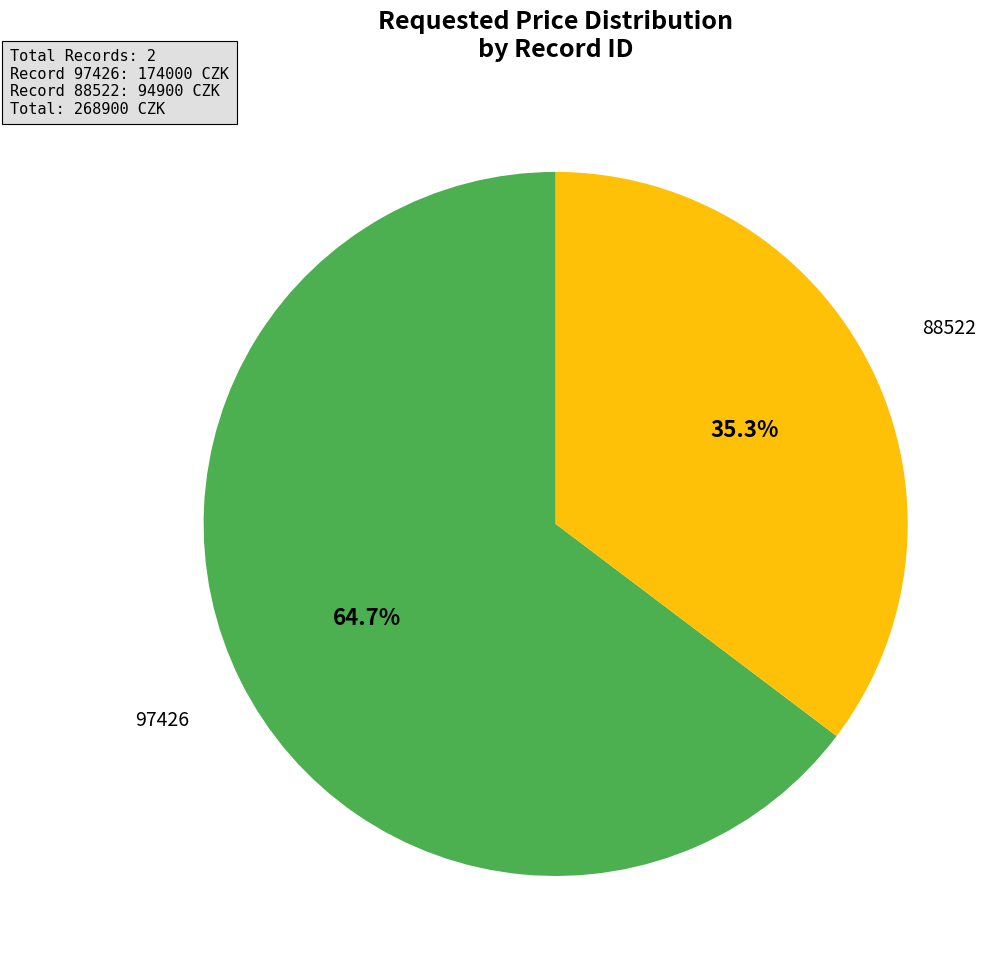

The 97426 slice represents 70% of the pie. True or false?

False